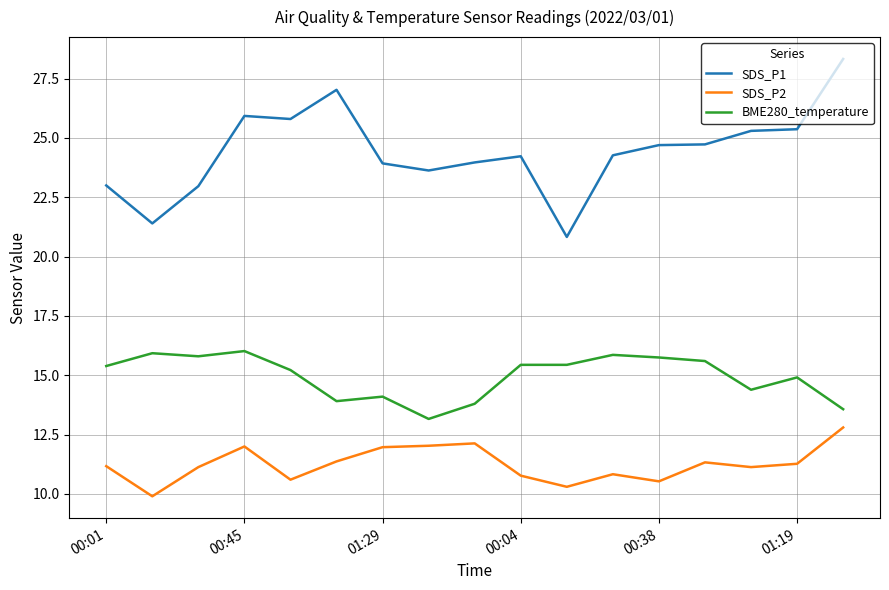

Rank the series by their maximum value, from lowest to highest.

SDS_P2, BME280_temperature, SDS_P1